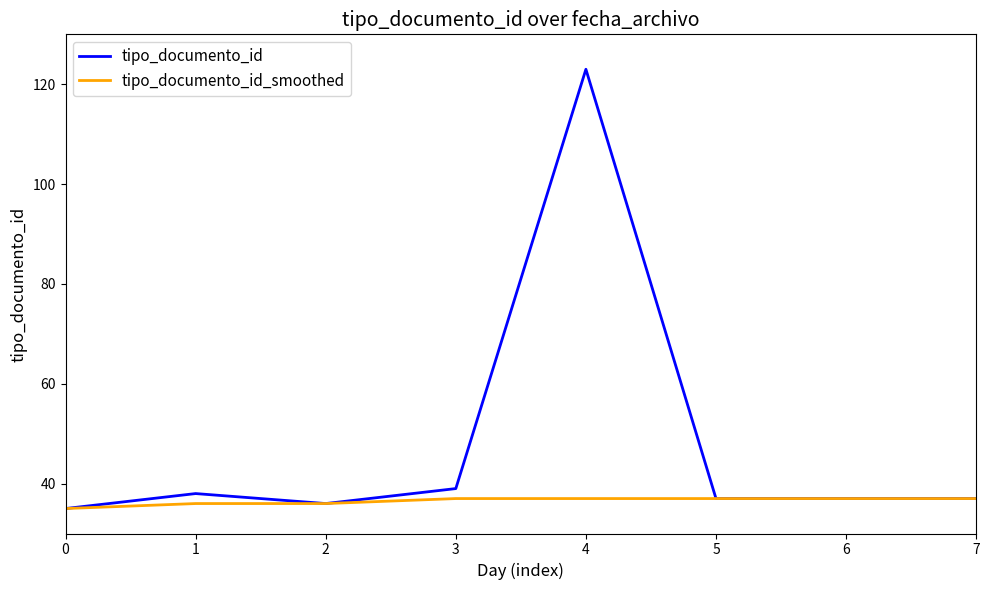

Is it true that tipo_documento_id_smoothed equals 37 at 3?

True